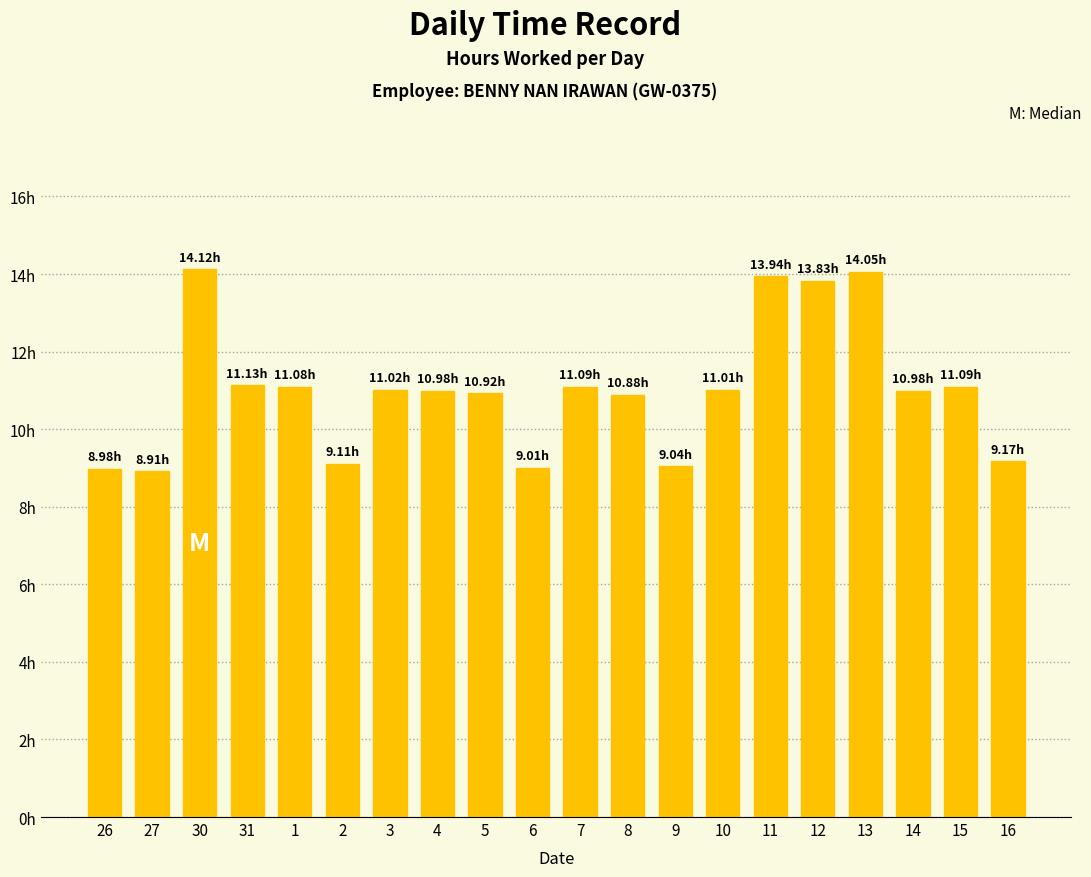

Are the bars horizontal?

No